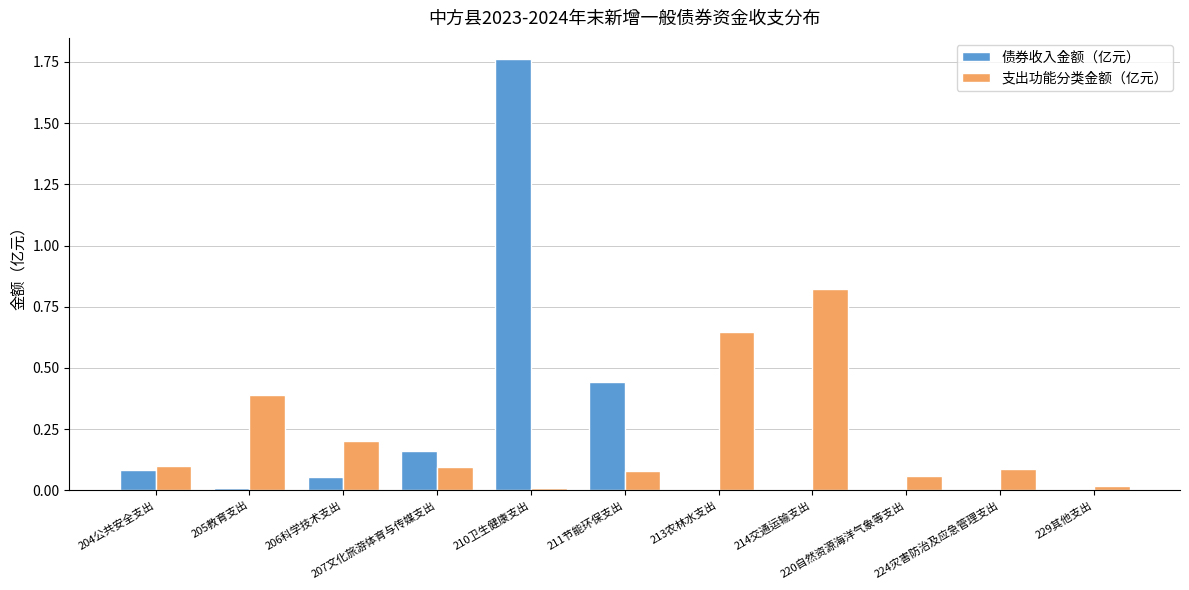

Does the chart contain stacked bars?

No